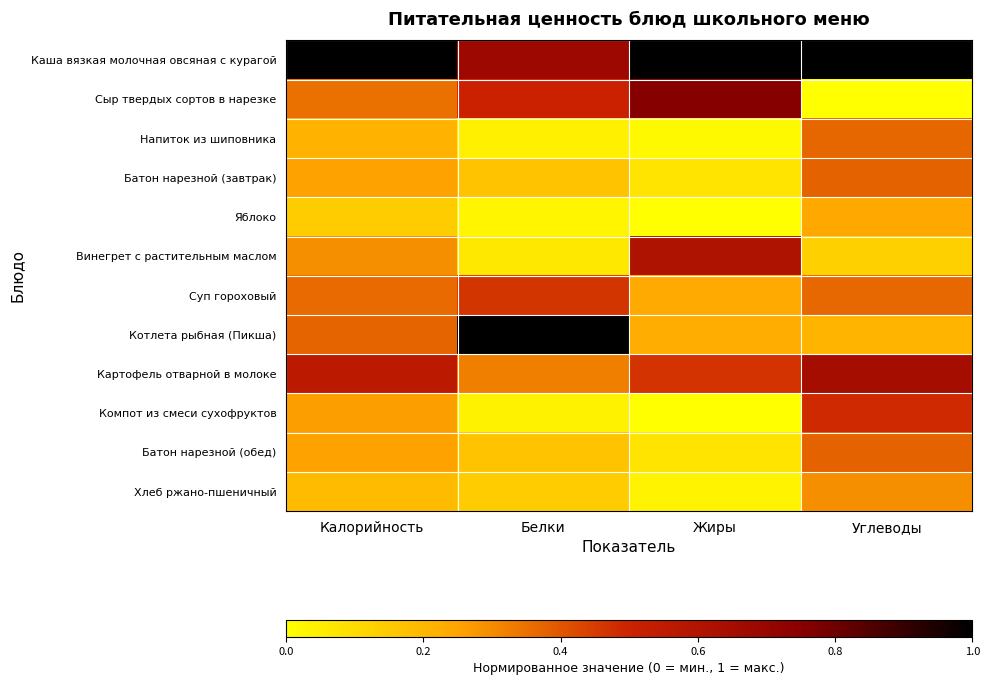

Reading right to left, extract all data points from this chart.

Каша вязкая молочная овсяная с курагой: Углеводы=1.0	Жиры=1.0	Белки=0.7	Калорийность=1.0
Сыр твердых сортов в нарезке: Углеводы=0.0	Жиры=0.8	Белки=0.5	Калорийность=0.3
Напиток из шиповника: Углеводы=0.4	Жиры=0.0	Белки=0.0	Калорийность=0.2
Батон нарезной (завтрак): Углеводы=0.4	Жиры=0.1	Белки=0.2	Калорийность=0.3
Яблоко: Углеводы=0.2	Жиры=0.0	Белки=0.0	Калорийность=0.1
Винегрет с растительным маслом: Углеводы=0.1	Жиры=0.6	Белки=0.1	Калорийность=0.3
Суп гороховый: Углеводы=0.4	Жиры=0.2	Белки=0.5	Калорийность=0.4
Котлета рыбная (Пикша): Углеводы=0.2	Жиры=0.2	Белки=1.0	Калорийность=0.4
Картофель отварной в молоке: Углеводы=0.6	Жиры=0.5	Белки=0.3	Калорийность=0.6
Компот из смеси сухофруктов: Углеводы=0.5	Жиры=0.0	Белки=0.0	Калорийность=0.3
Батон нарезной (обед): Углеводы=0.4	Жиры=0.1	Белки=0.2	Калорийность=0.3
Хлеб ржано-пшеничный: Углеводы=0.3	Жиры=0.0	Белки=0.1	Калорийность=0.2